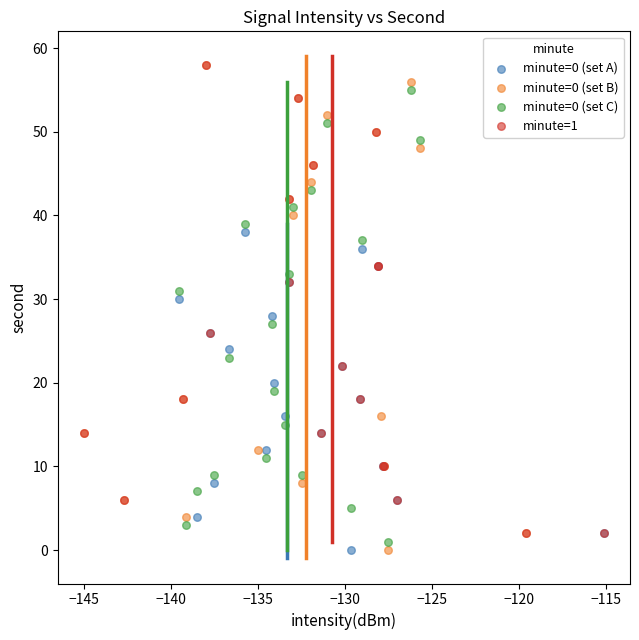

Which series has the largest Y range (max minus min)?

minute=0 (set B)